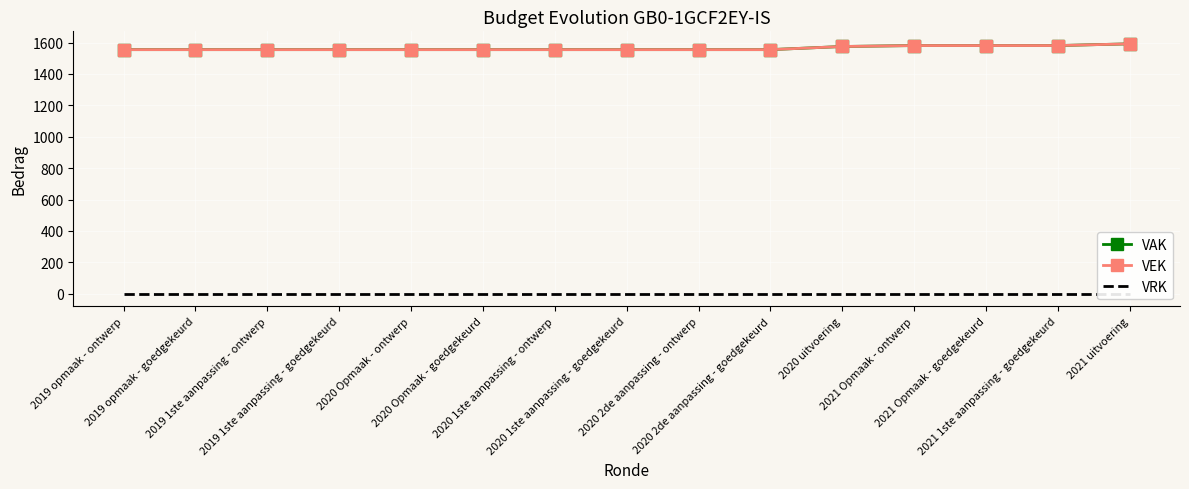

True or false: VRK and VAK intersect in this chart.

False